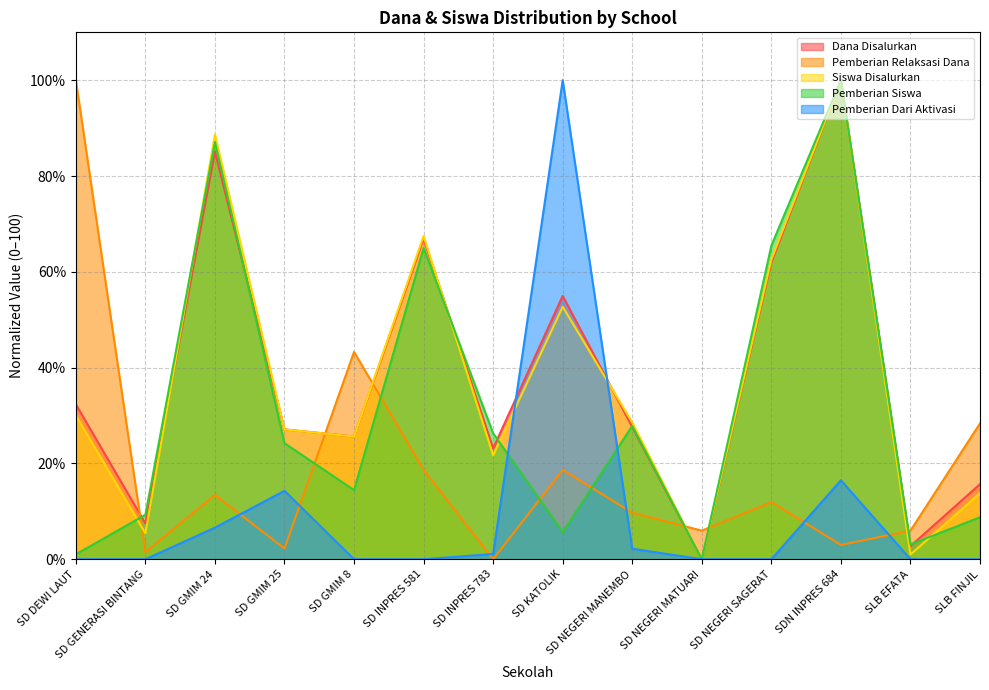

How many lines are shown in the chart?

5